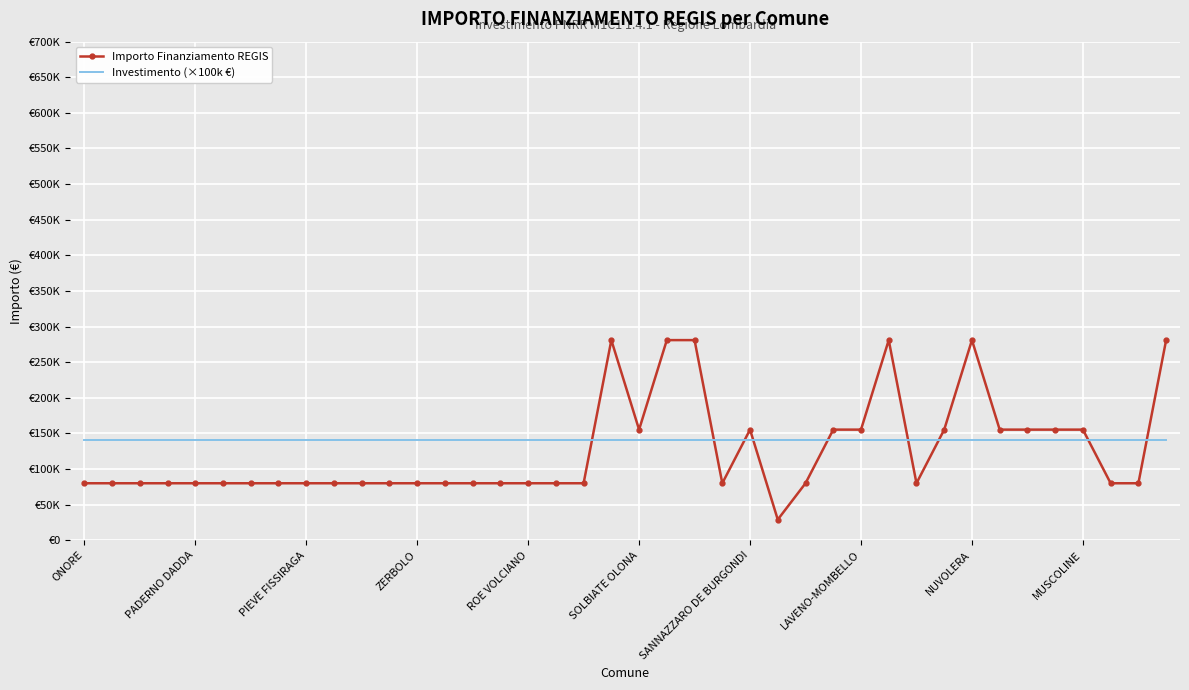

What are all the series names shown in the legend?

Importo Finanziamento REGIS, Investimento (×100k €)